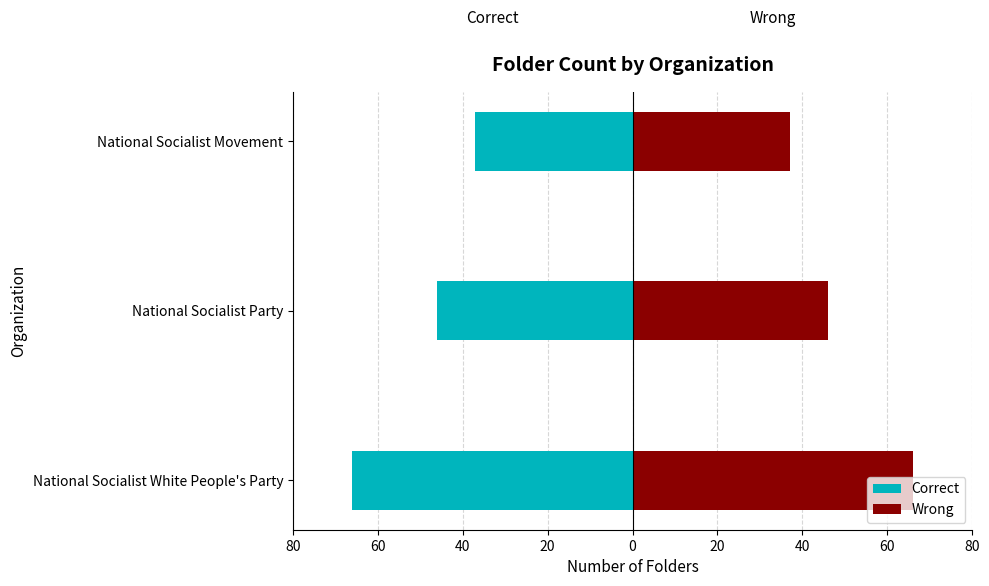

What is the spread (max minus min) of values at National Socialist Movement?

74